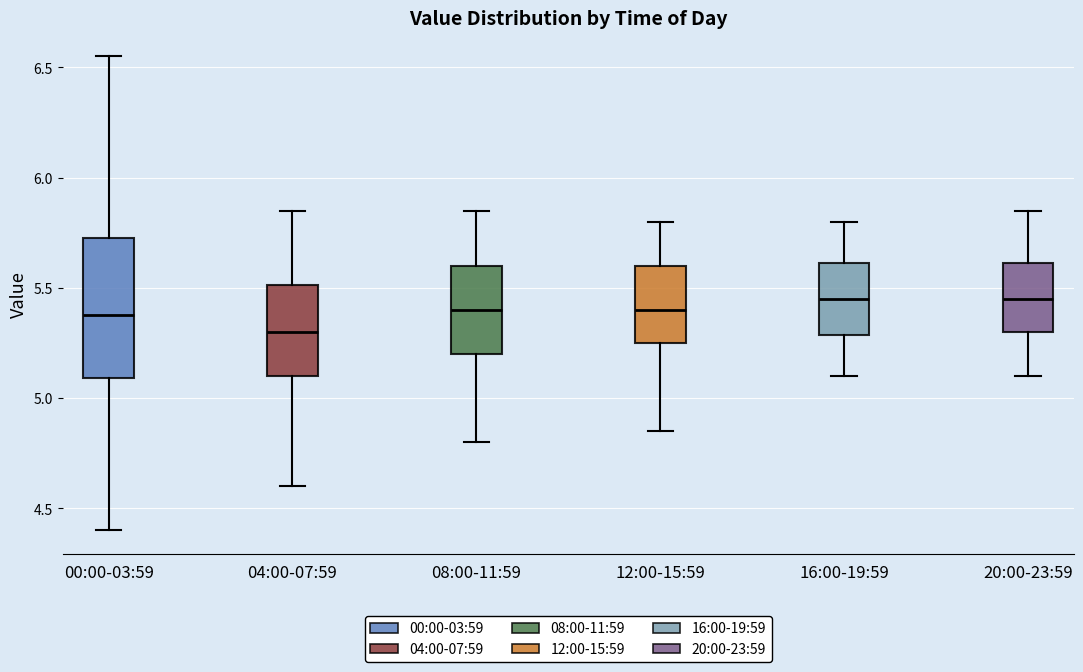

Where does the lower whisker of the box for 12:00-15:59 end on the y-axis? The values are not printed on the chart, so give them approximately, as read against the axis.

4.85